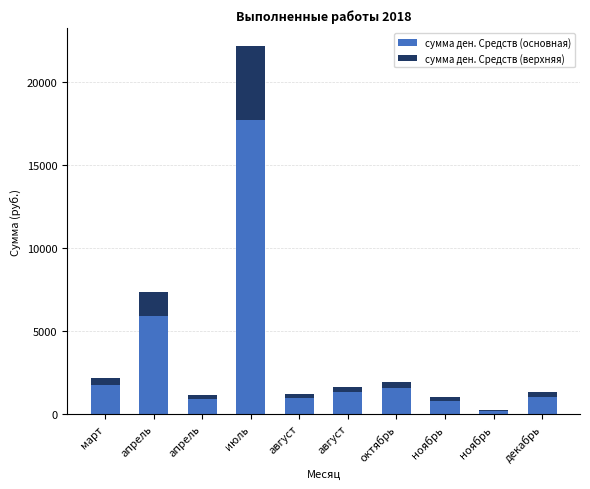

What are all the series names shown in the legend?

сумма ден. Средств (основная), сумма ден. Средств (верхняя)